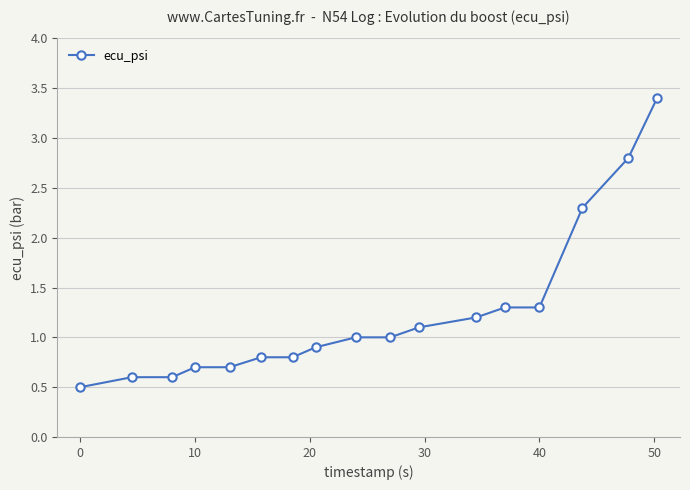

How many series are shown in this chart?

1